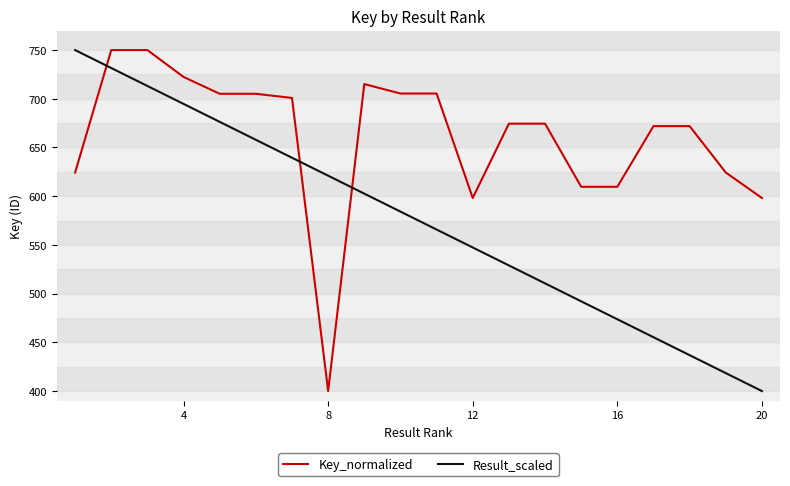

What is the highest value of the Key_normalized series?

750.0